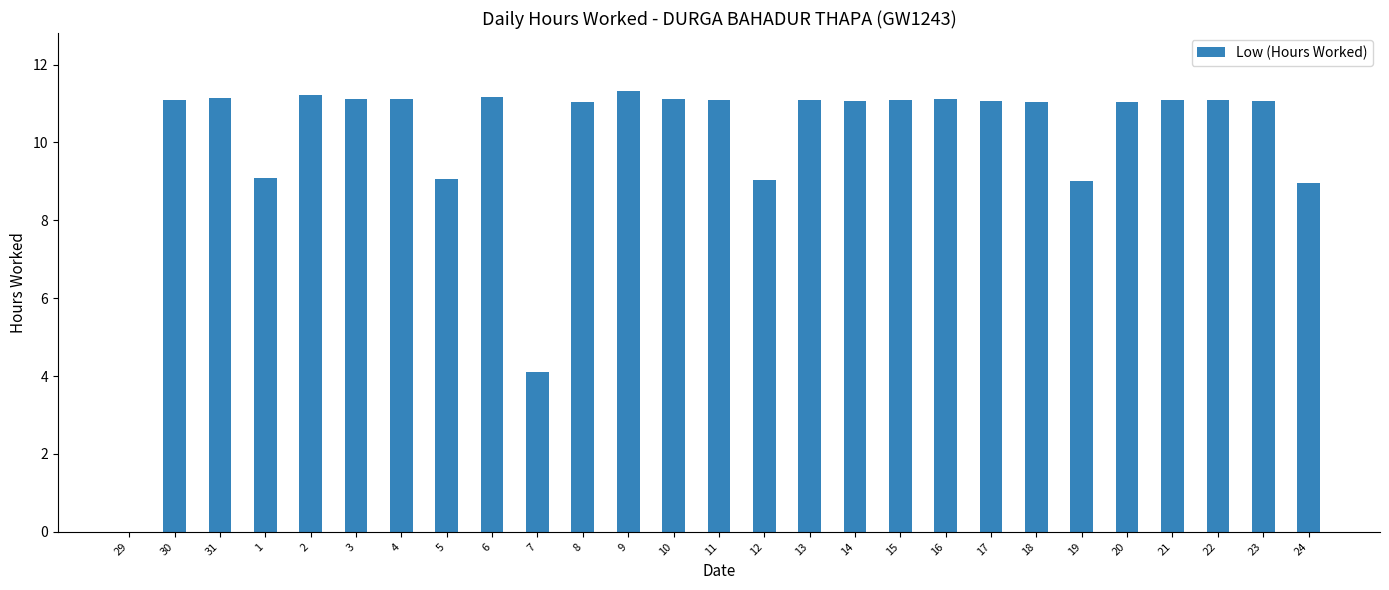

Where does the data first go above 11?

30